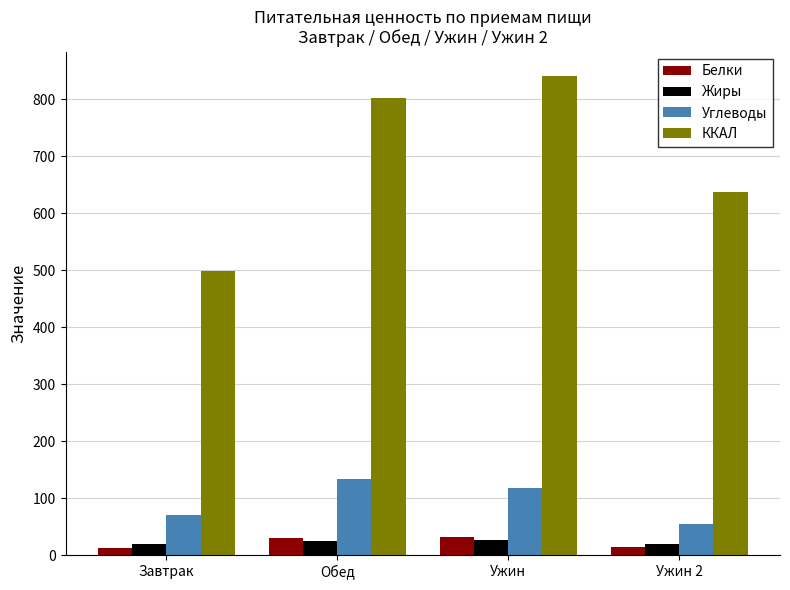

What is the smallest value displayed?

13.1